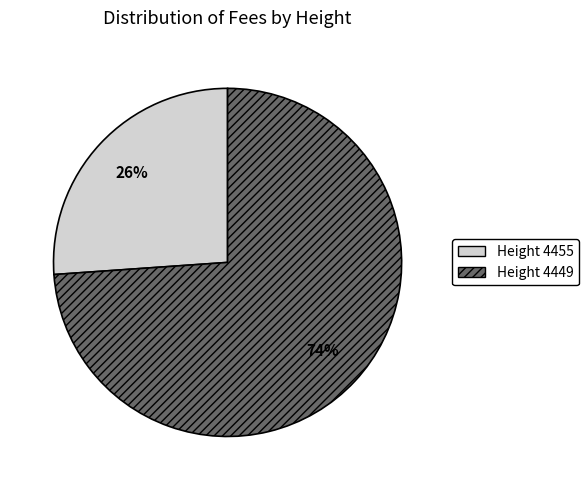

Is there any slice that represents more than half of the pie?

Yes